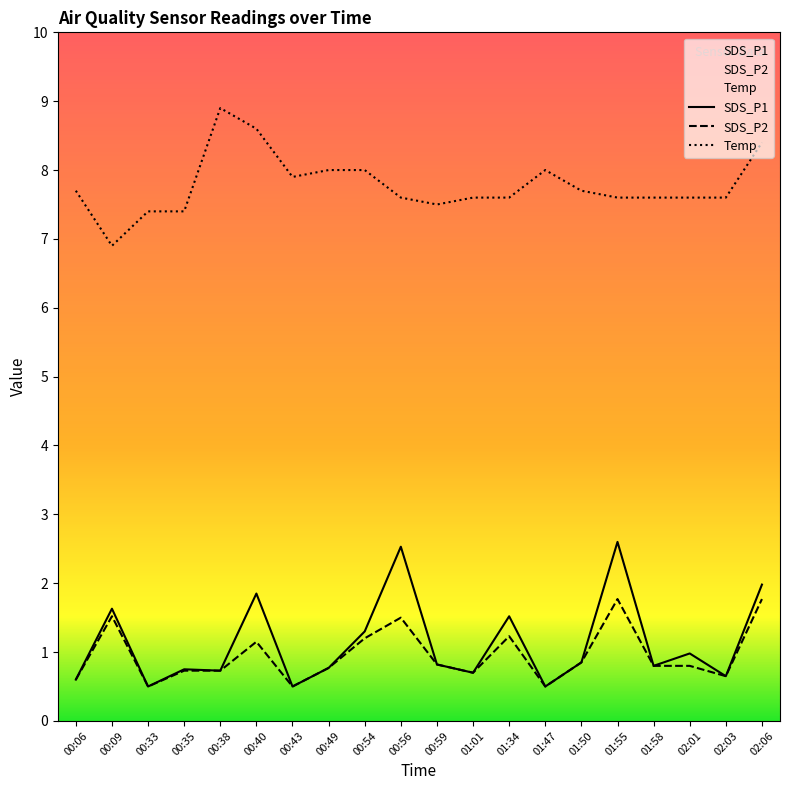

What is the sum of the SDS_P2 values at 00:56 and 00:33?

2.0